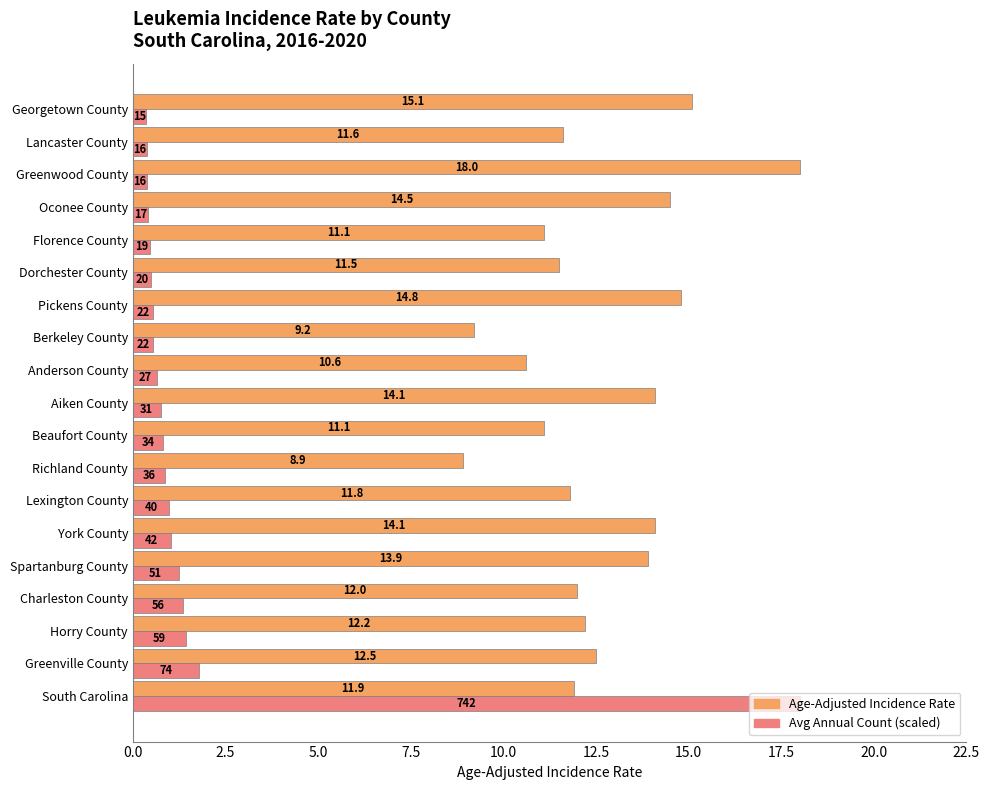

What is the greatest value displayed?

18.0